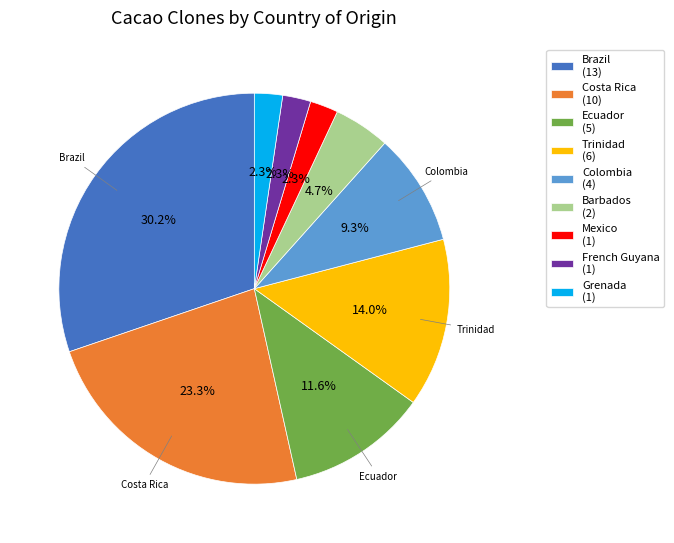

The Mexico slice represents 17% of the pie. True or false?

False